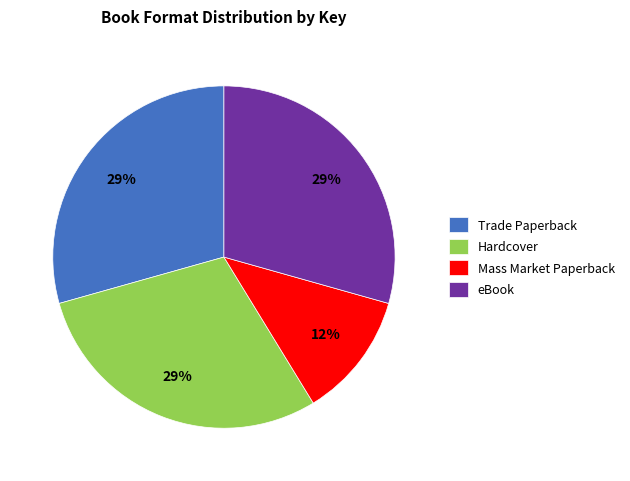

How many slices are in this pie chart?

4